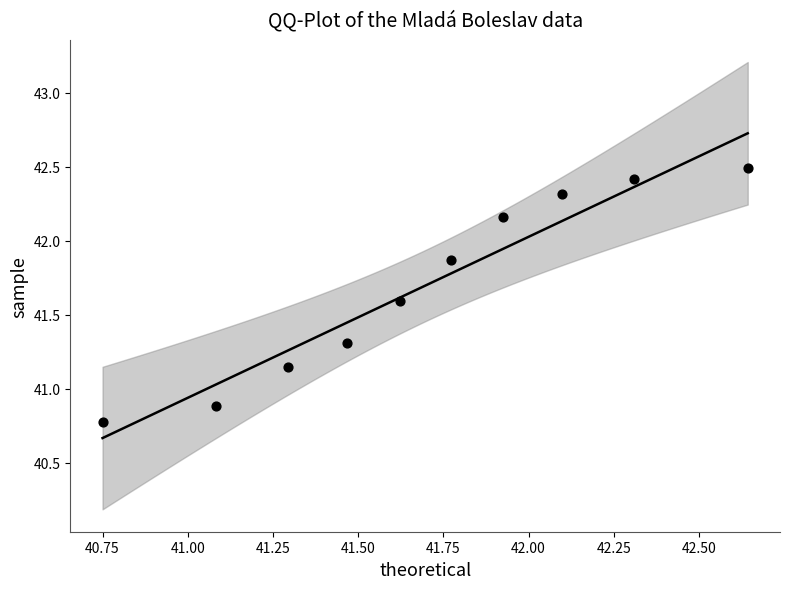

What is the range of Y values (max minus min)?

1.7